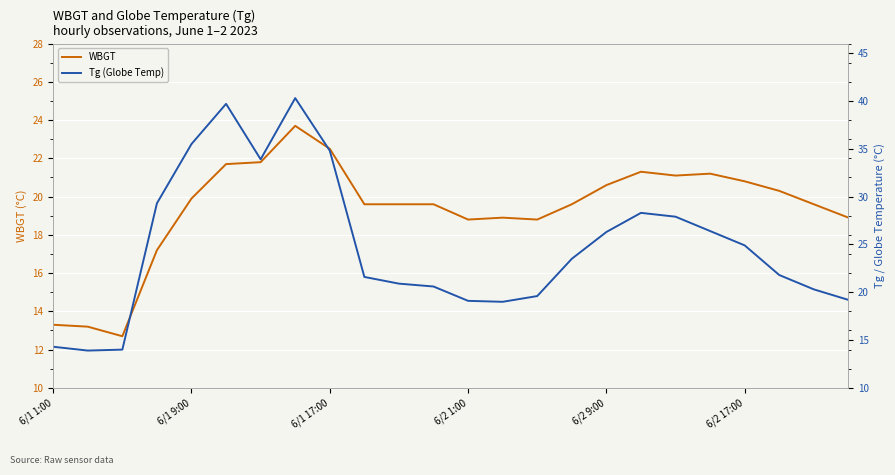

Rank the series by their average value, from lowest to highest.

WBGT, Tg (Globe Temp)